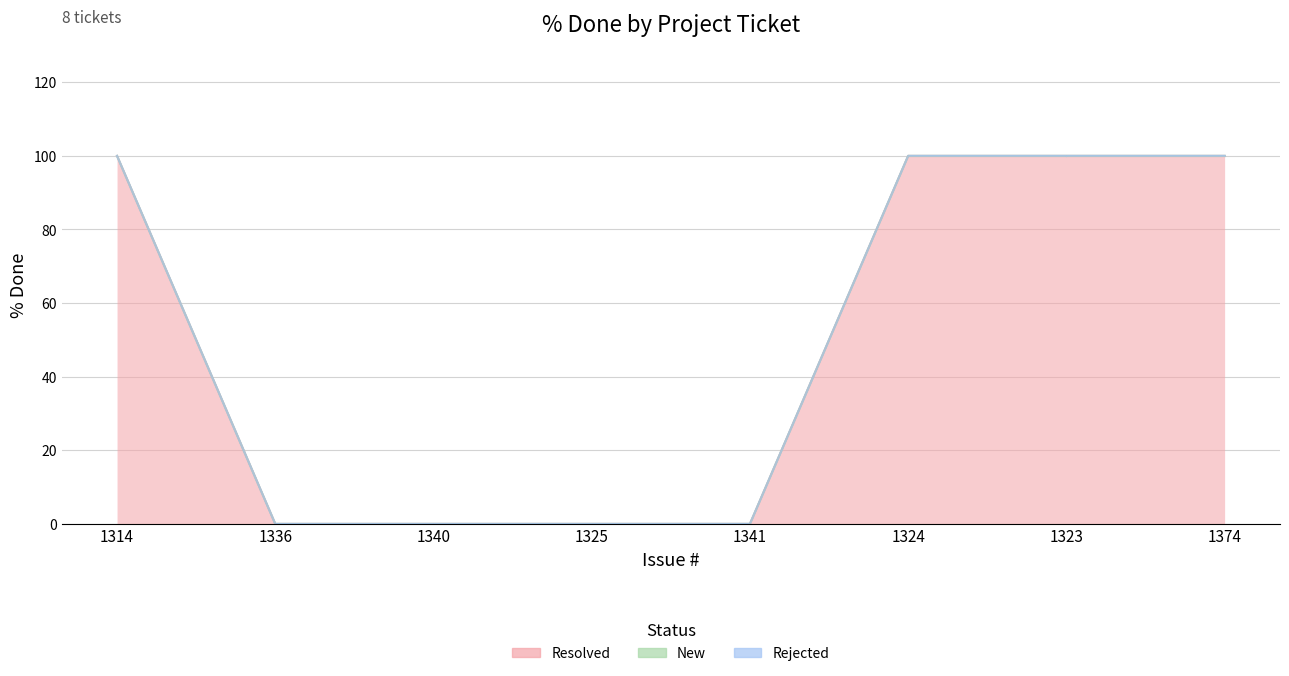

What are all the series names shown in the legend?

Resolved, New, Rejected